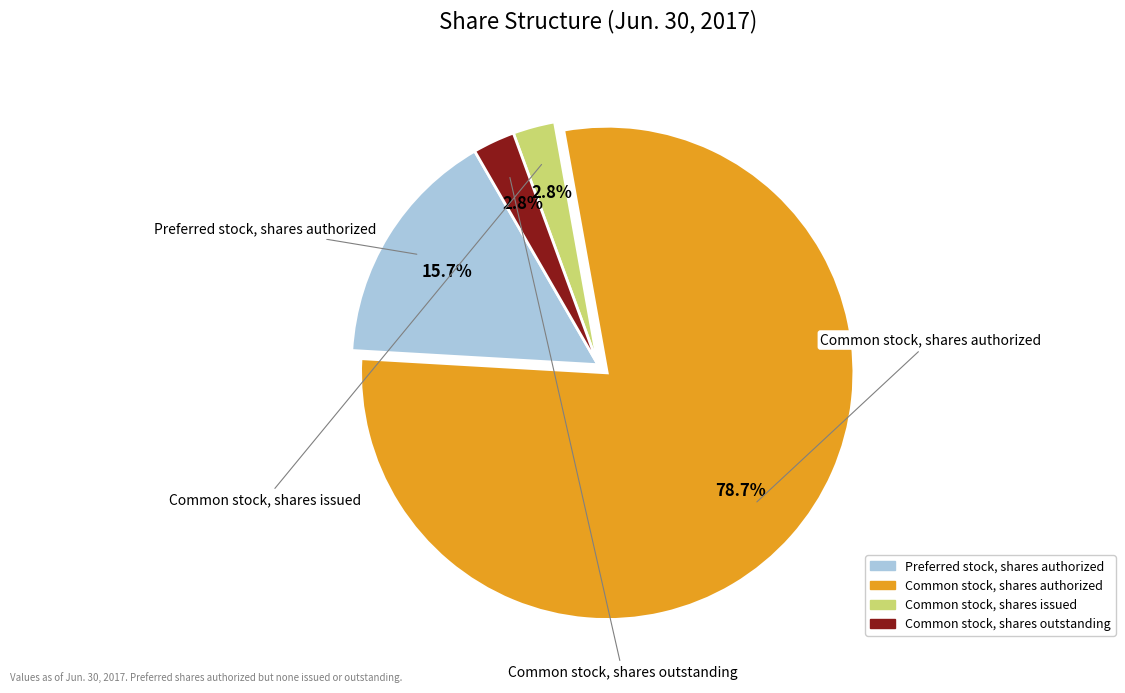

What is the majority slice?

Common stock, shares authorized